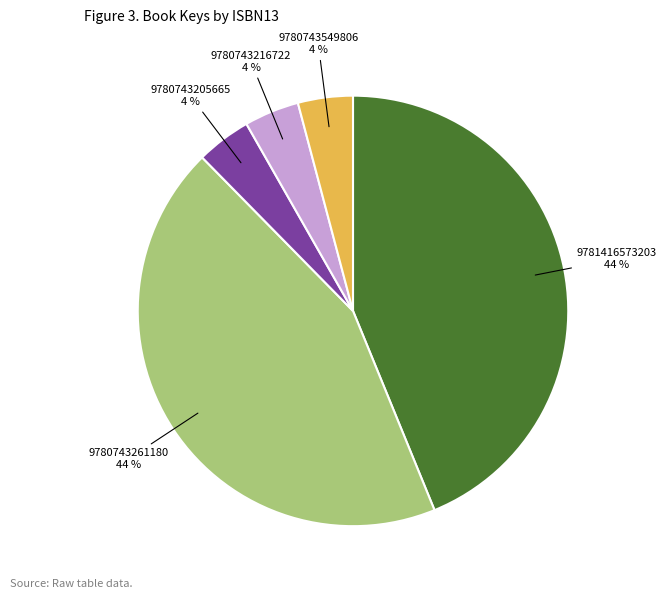

To the nearest percent, what is the difference between the largest and smallest slice percentages?

40%